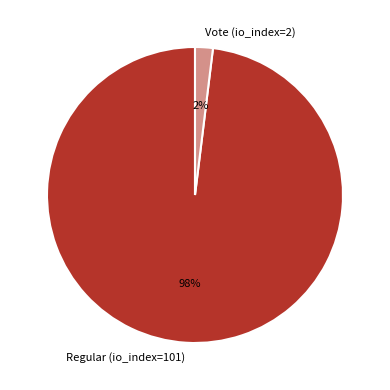

Rank the categories by value from highest to lowest.

Regular (io_index=101), Vote (io_index=2)